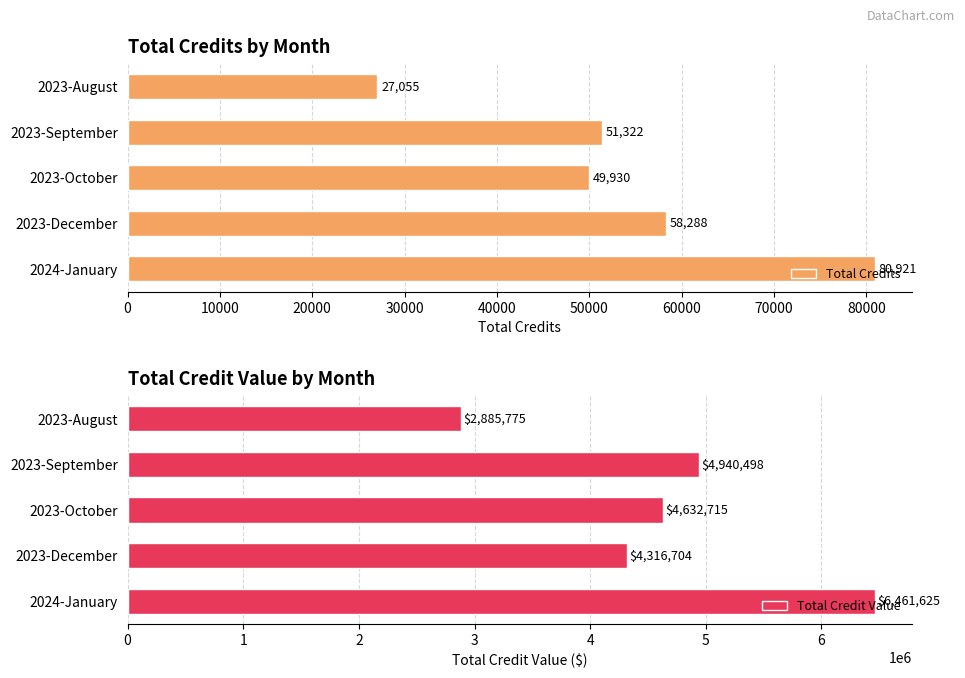

The Total Credit Value series shows 3011888 at 2023-October. True or false?

False